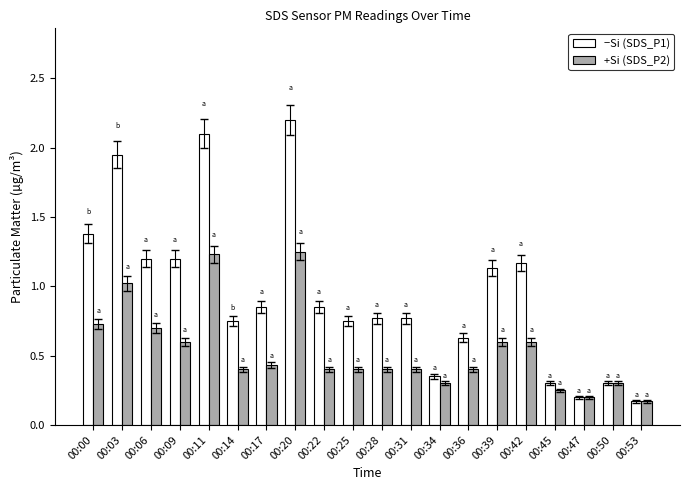

What is the total value across all series at 00:03?

3.0